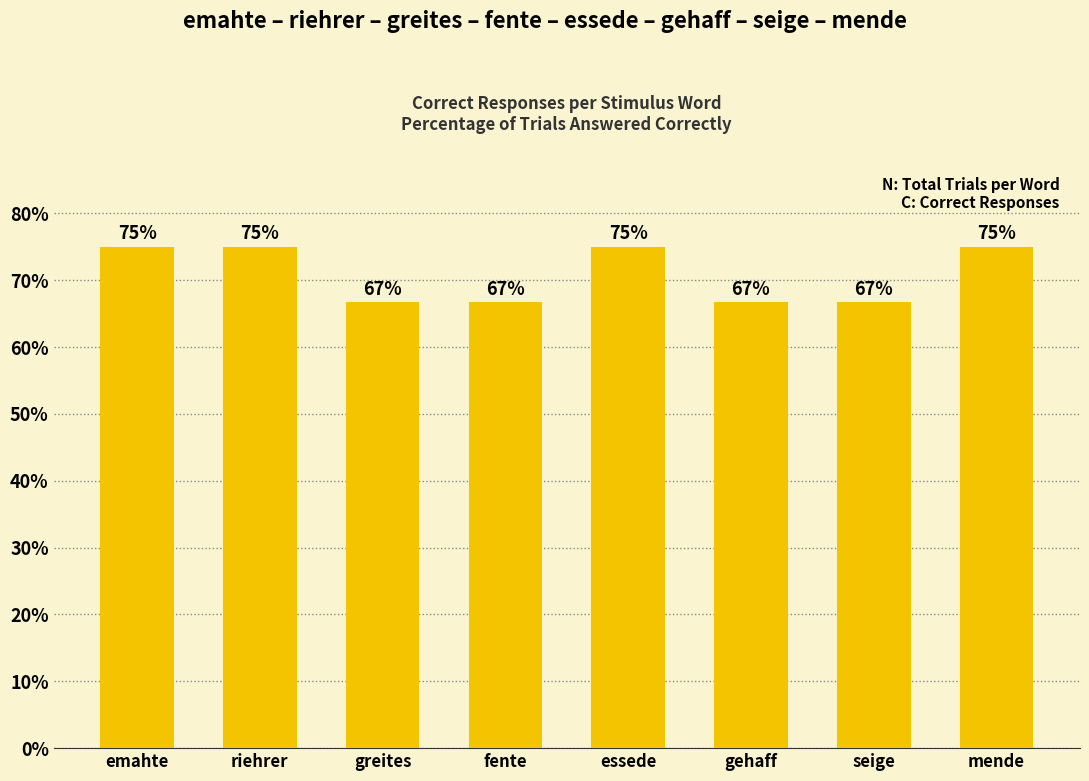

What position from the left is greites?

3